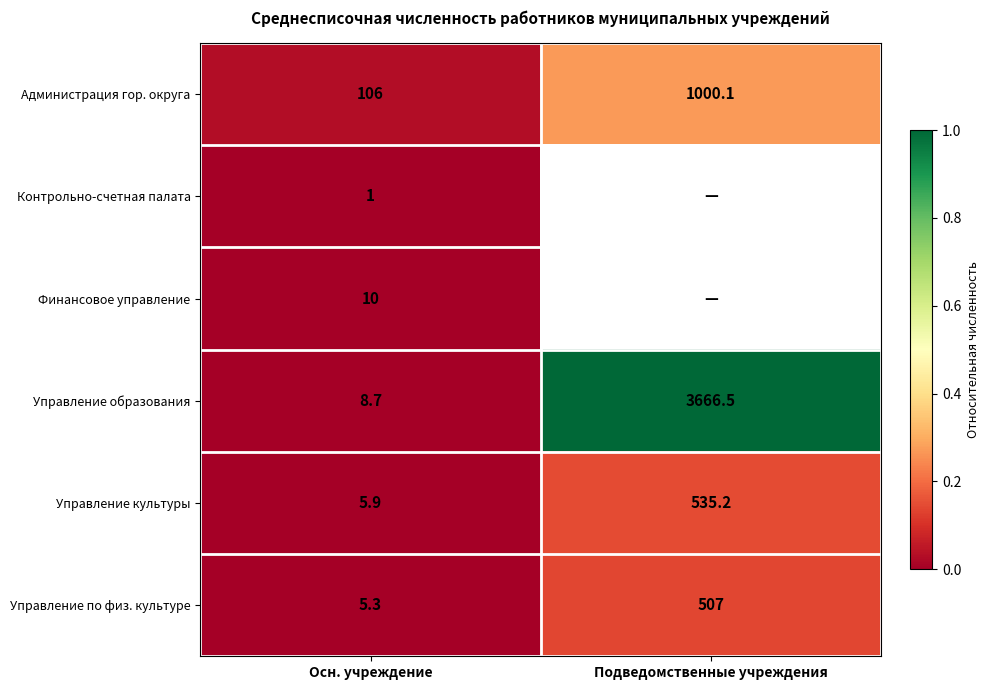

True or false: Администрация гор. округа has a value of 0.1 at Подведомственные учреждения.

False